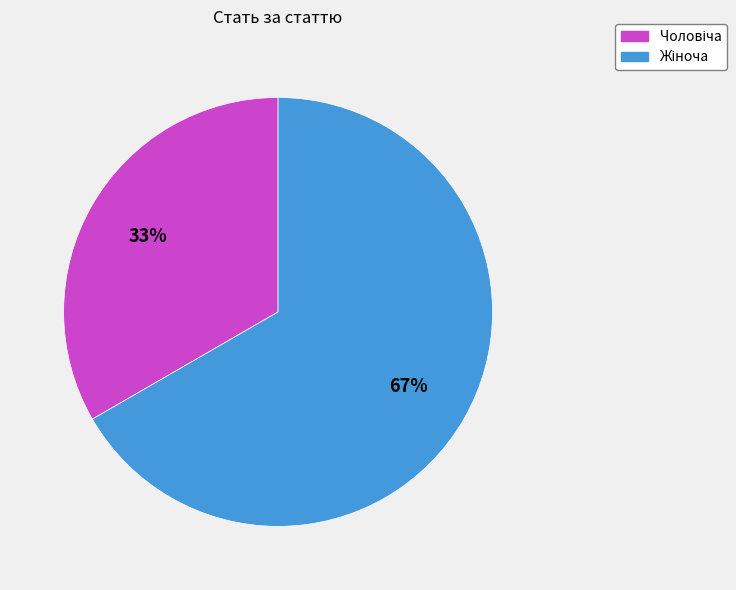

Is there a majority slice in this chart?

Yes